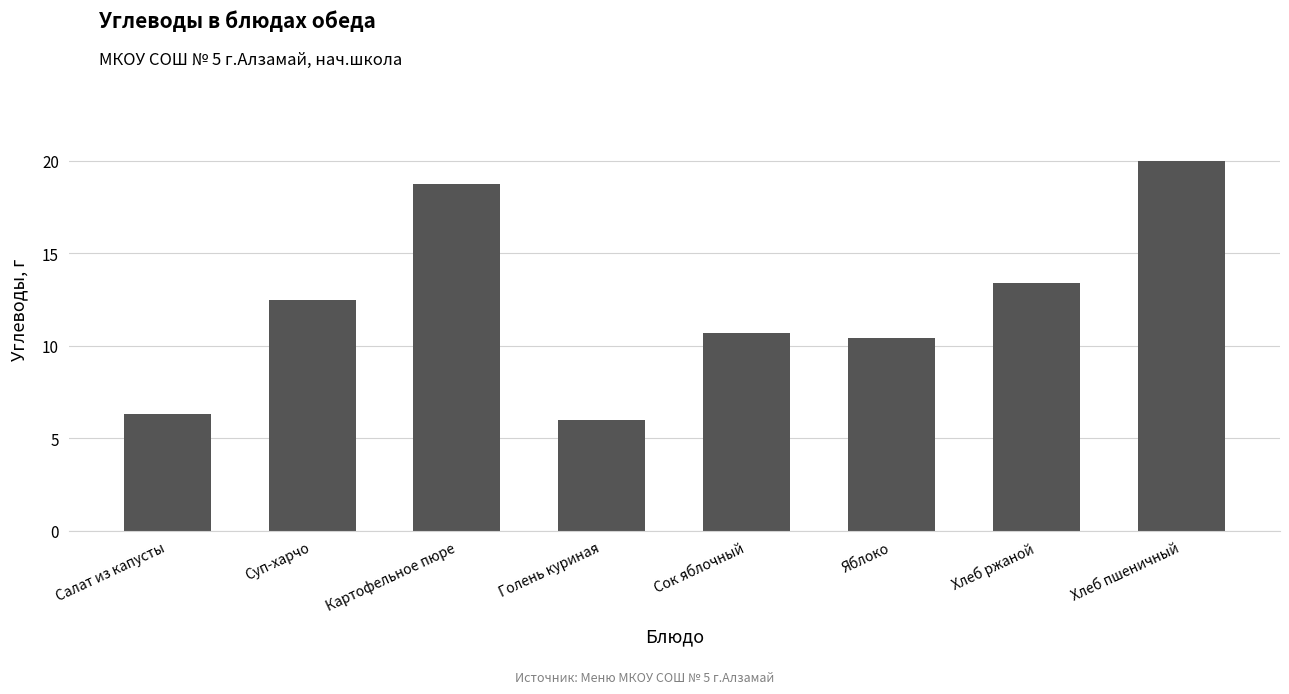

What position from the right is Картофельное пюре?

6